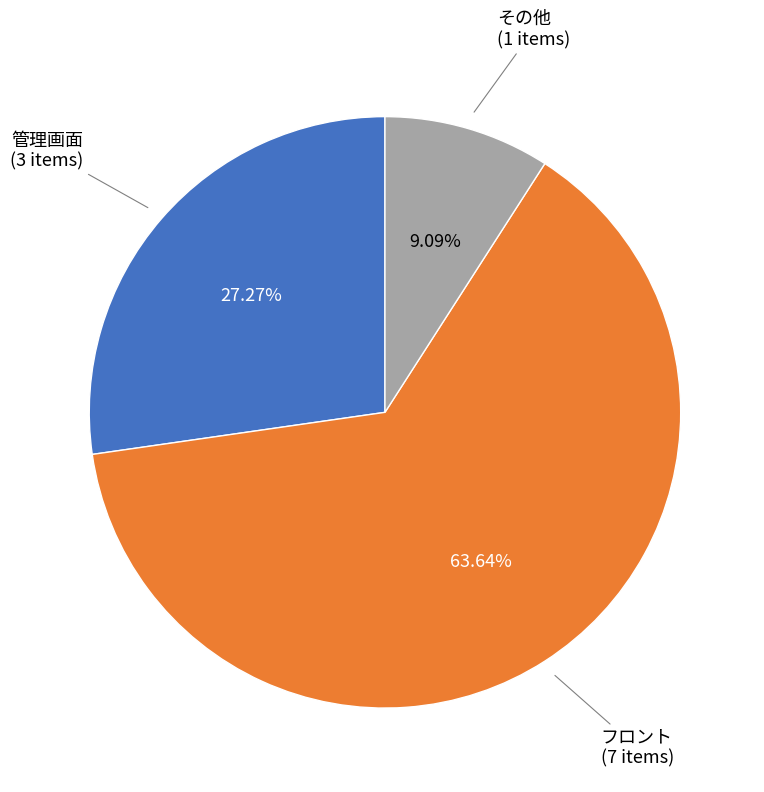

Count the number of slices in the pie.

3